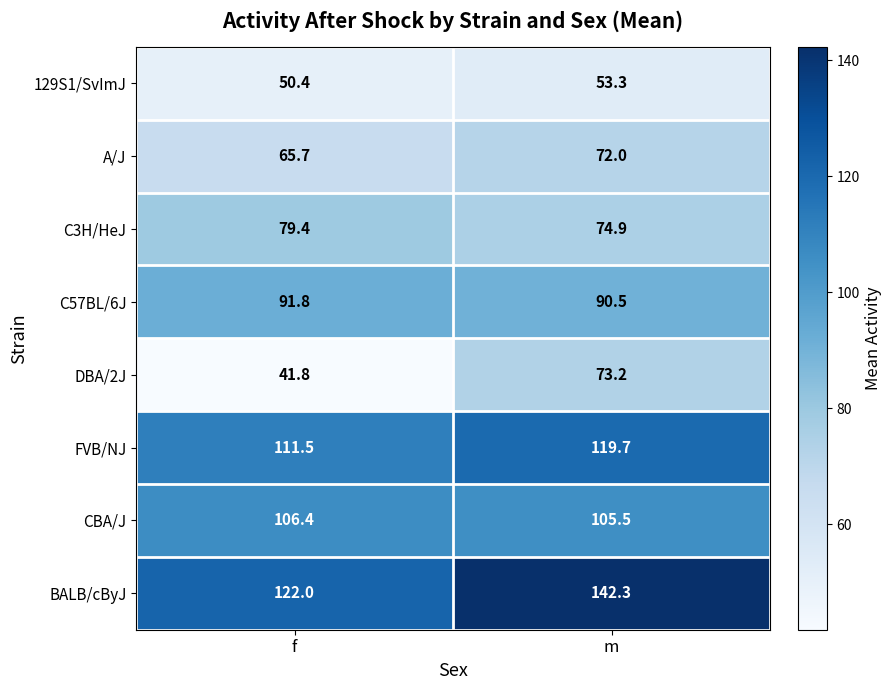

At which label does FVB/NJ first exceed 119?

m